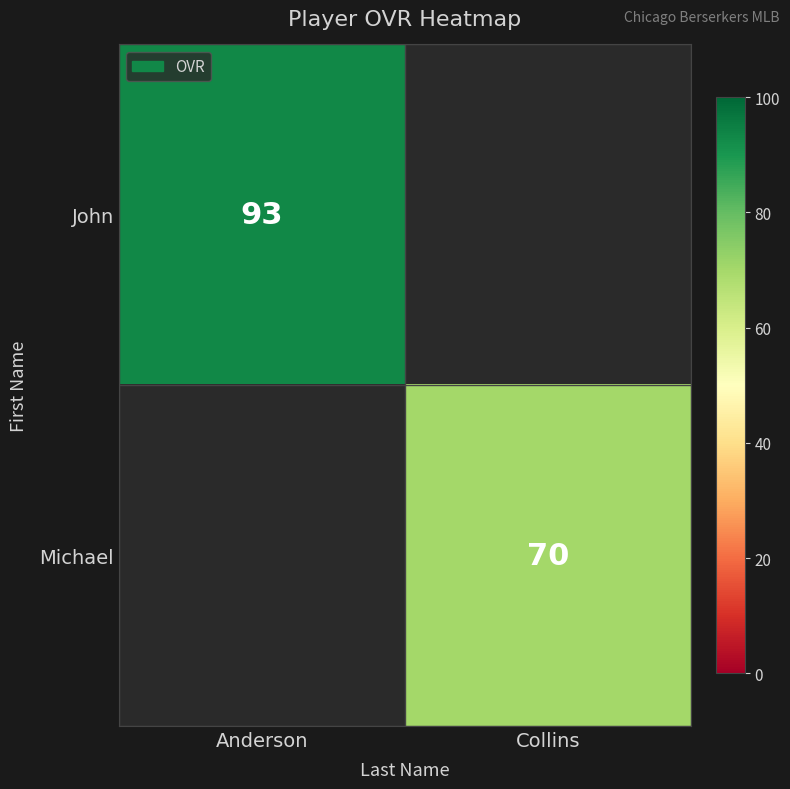

Is it true that Michael equals 29 at Collins?

False